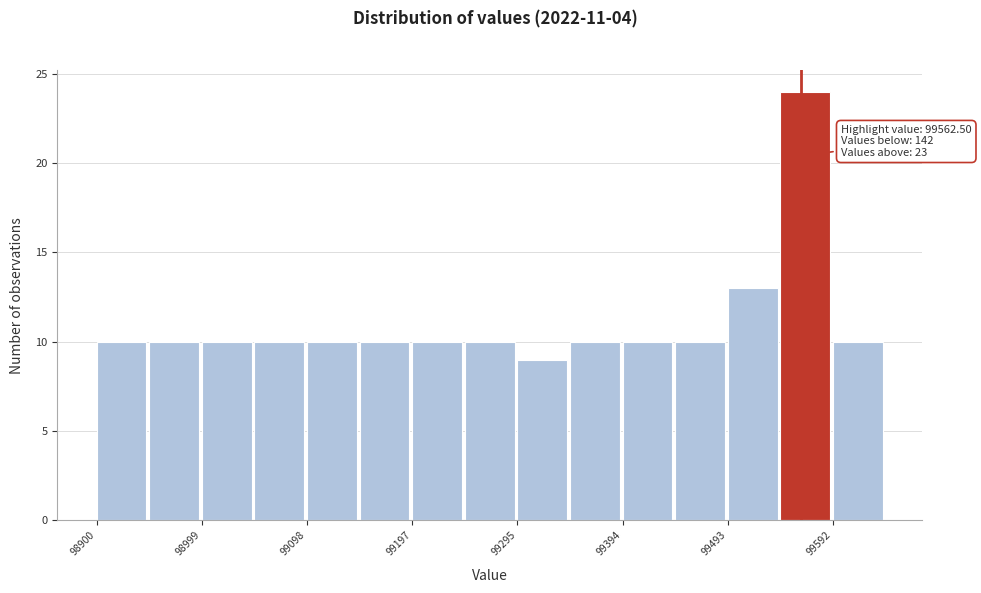

Over which range of the x-axis is the bar tallest?

99540 to 99590